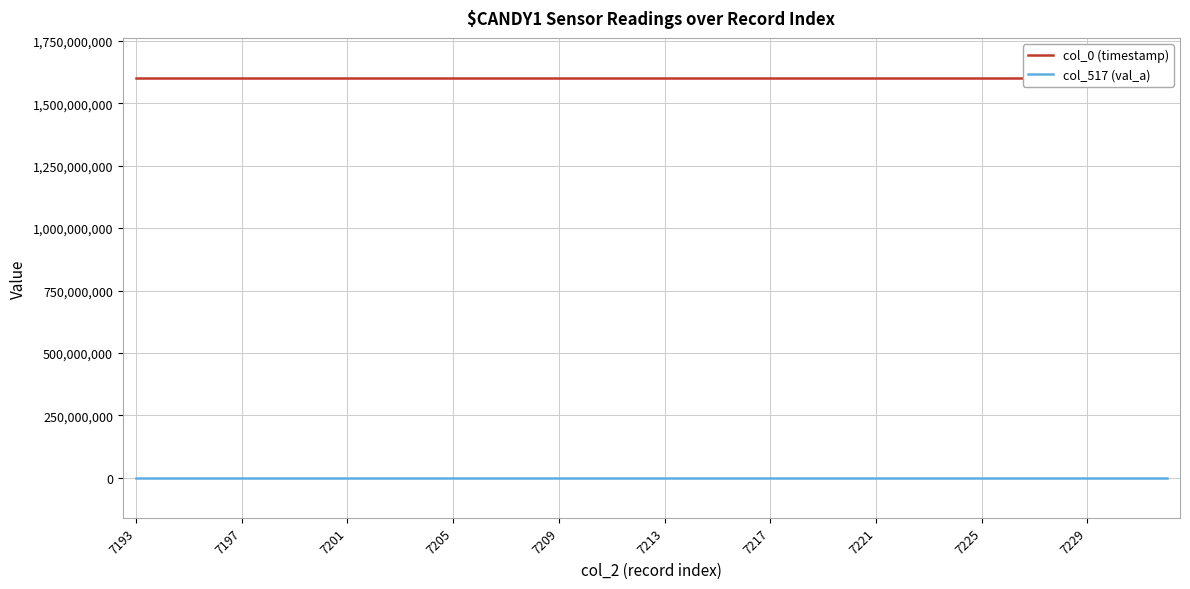

What is the total value across all series at 35?

1601478617.7